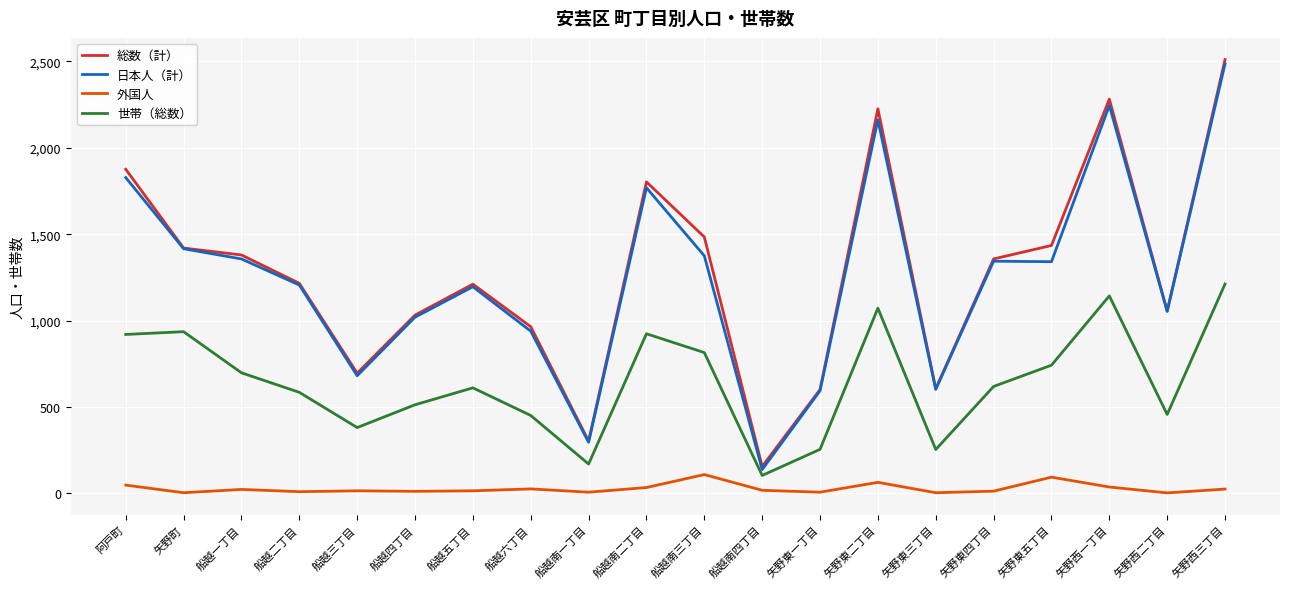

Is it true that 総数（計） equals 2511 at 矢野西三丁目?

True